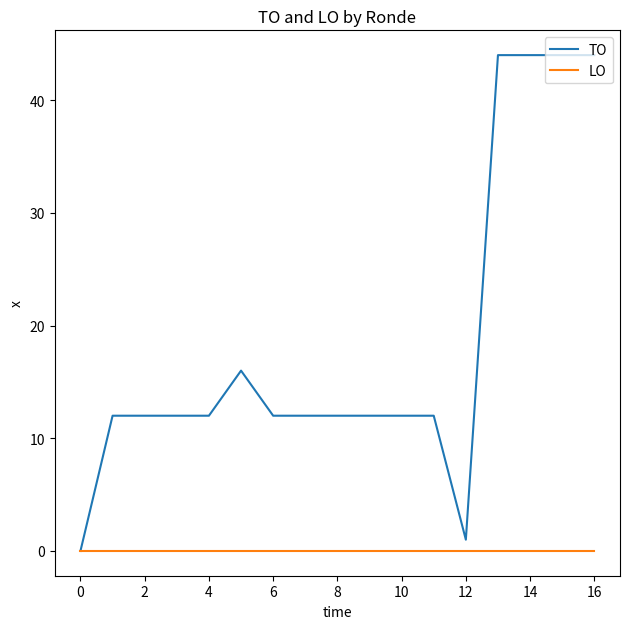

Which series has the widest spread of values?

TO